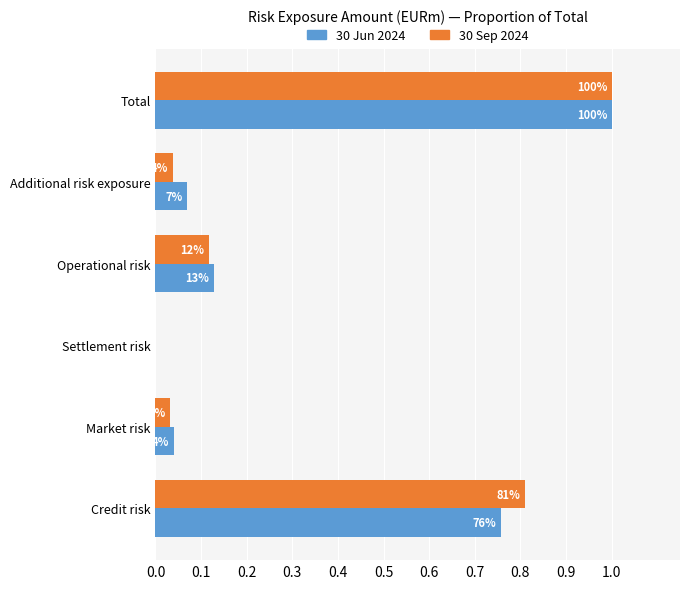

What are all the series names shown in the legend?

30 Jun 2024, 30 Sep 2024